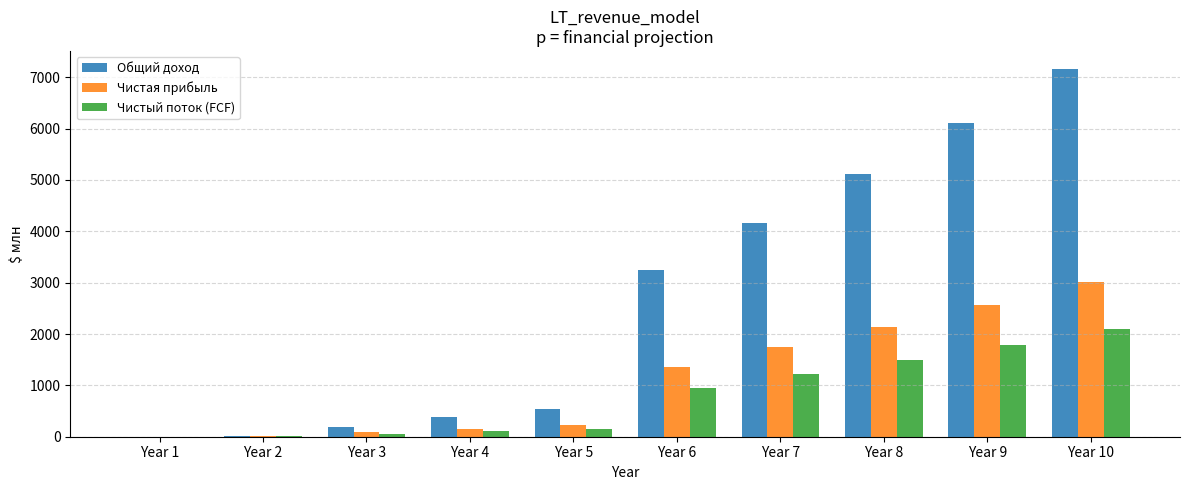

How many distinct data groups are displayed?

3